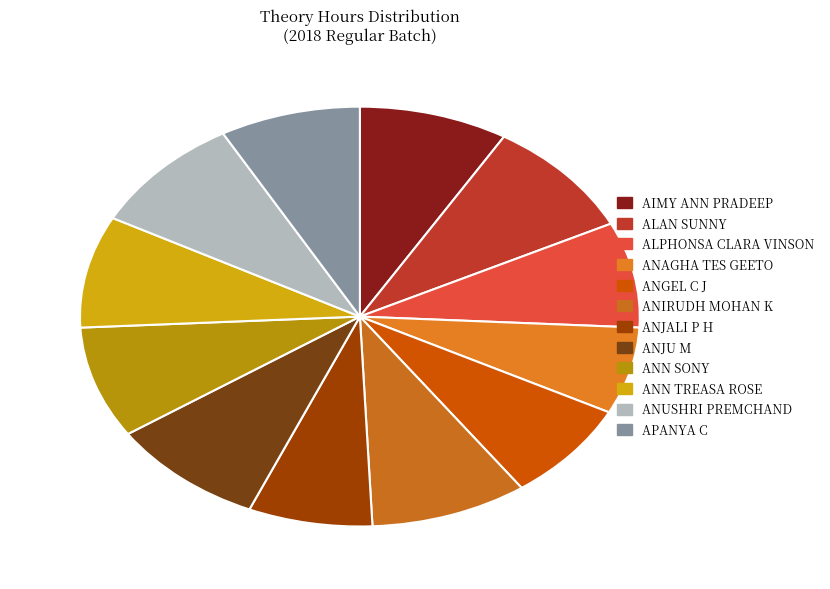

Which has a higher value, ANJU M or ANN TREASA ROSE?

ANJU M